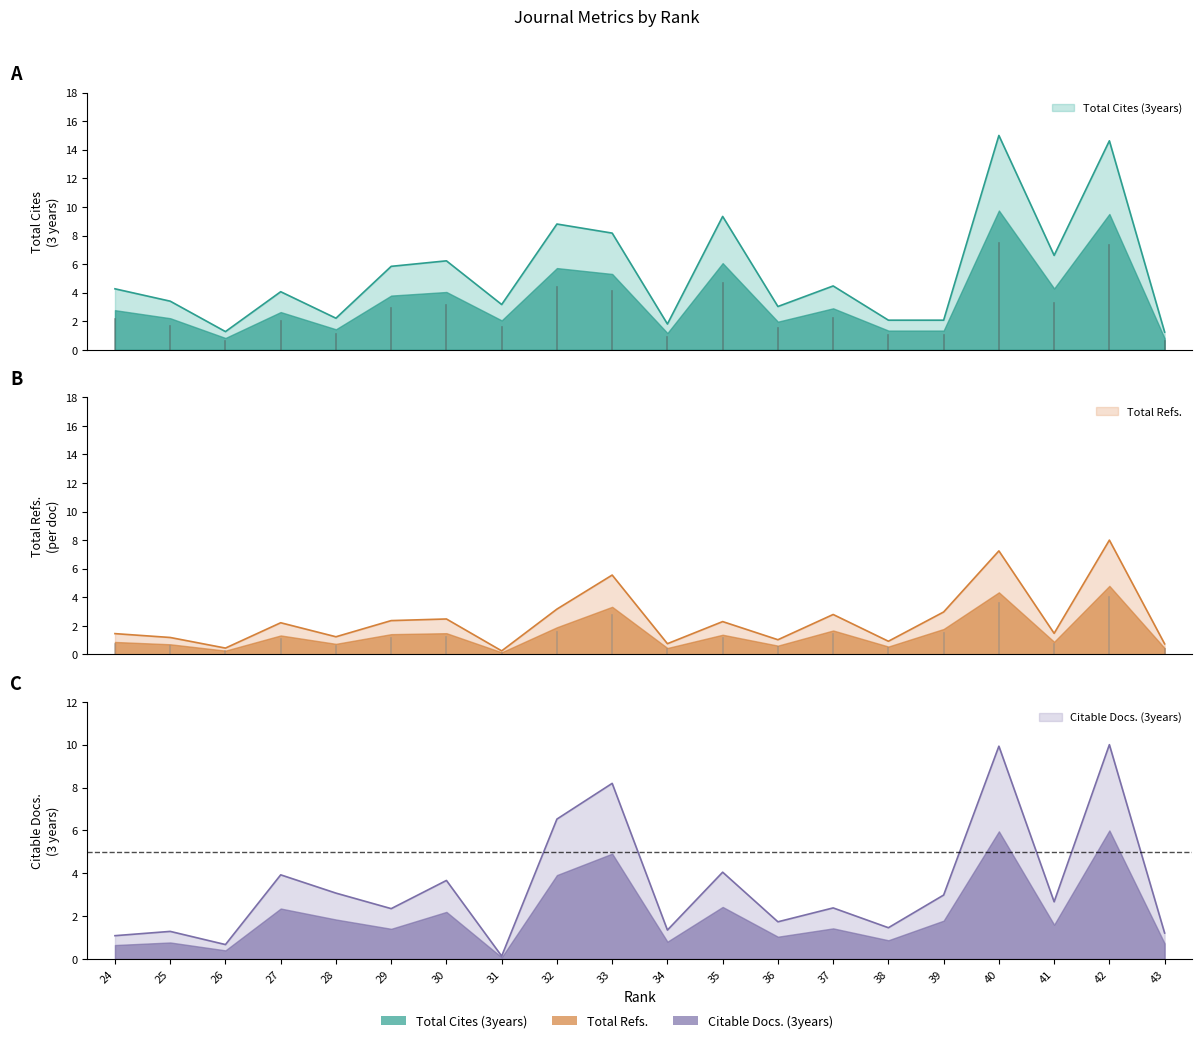

Between which two adjacent categories do Total Refs. and Total Cites (3years) first intersect?

38 and 39